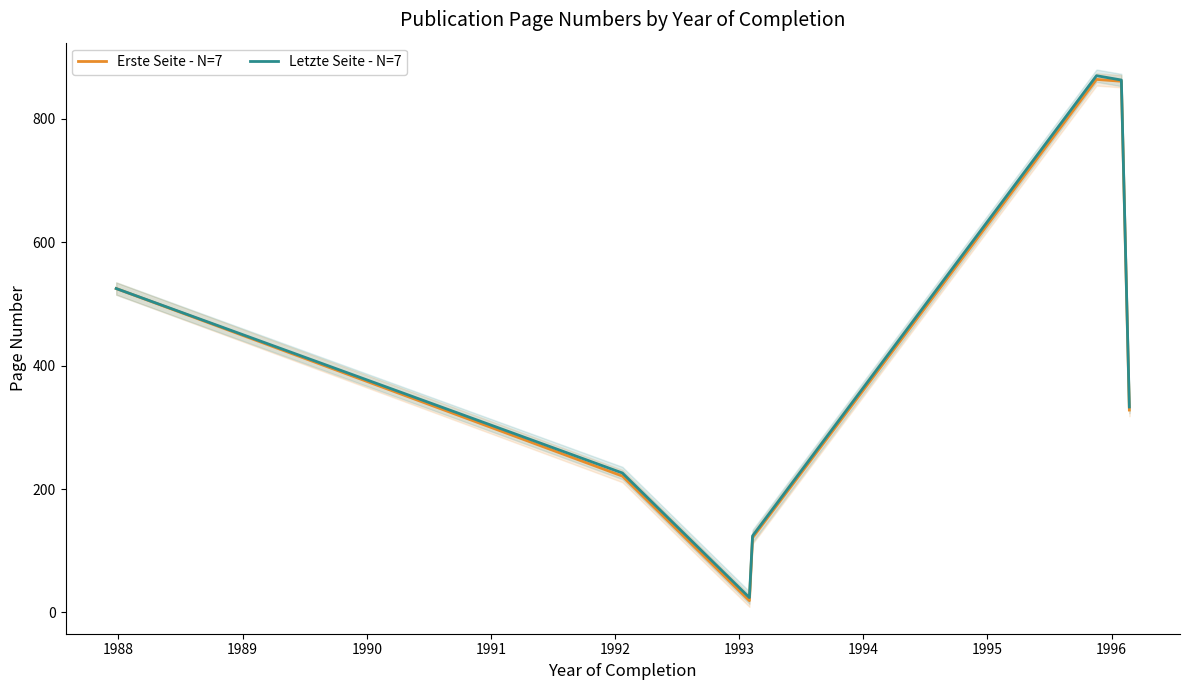

Rank the series by their maximum value, from highest to lowest.

Letzte Seite - N=7, Erste Seite - N=7